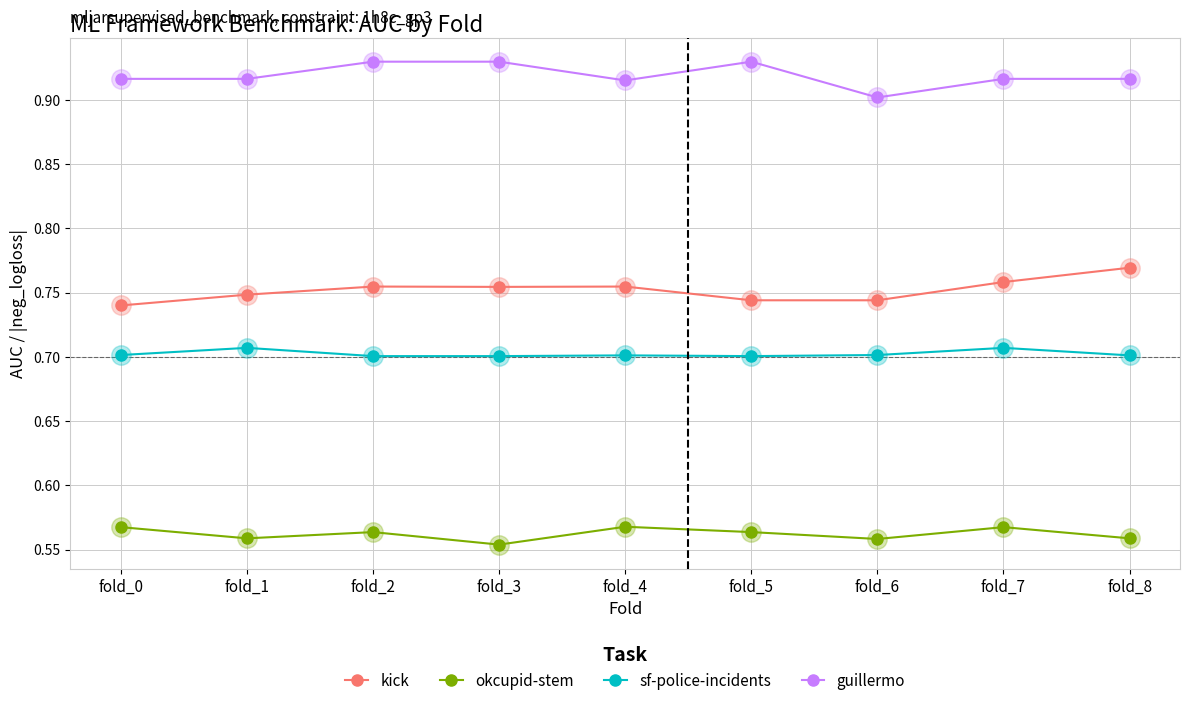

What is the difference between the highest and lowest values at fold_5?

0.4